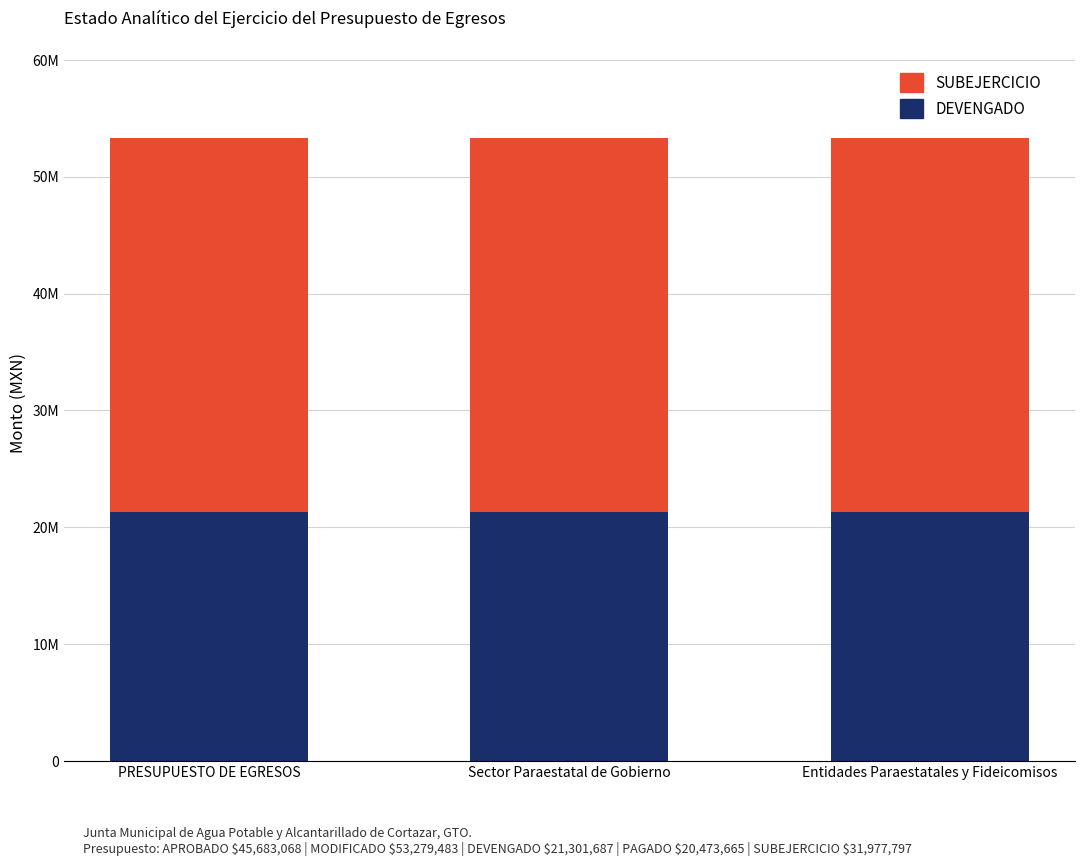

Does the chart contain any negative values?

No